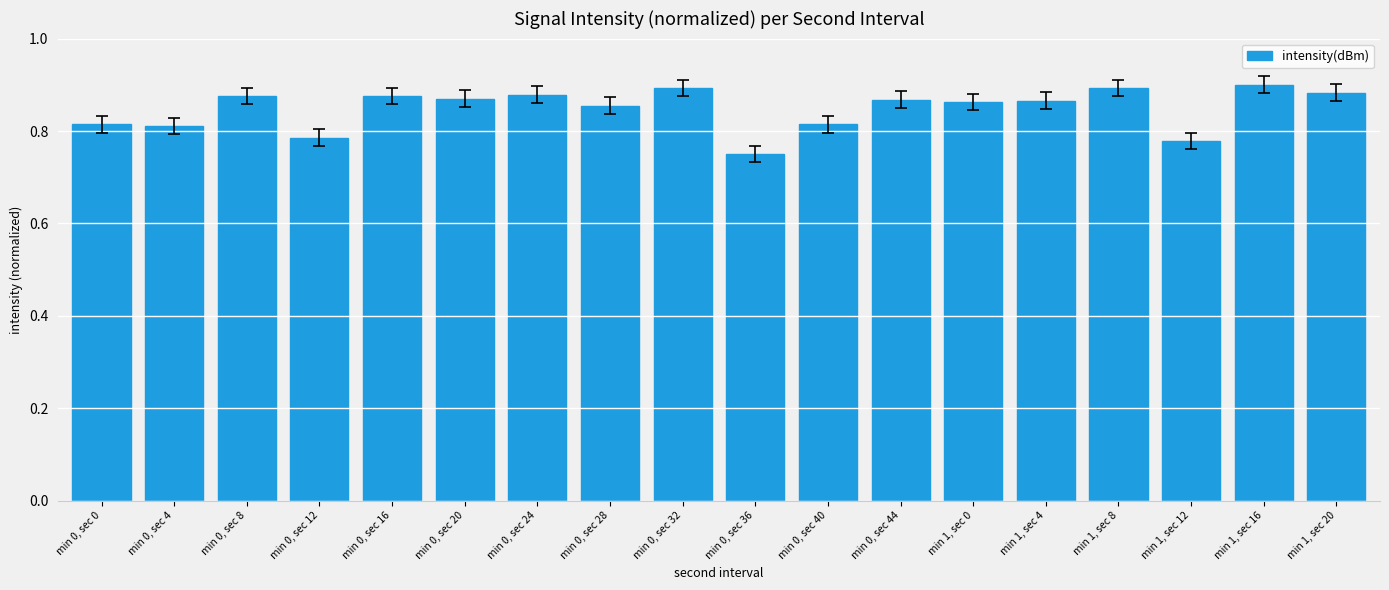

Does the chart contain any negative values?

No